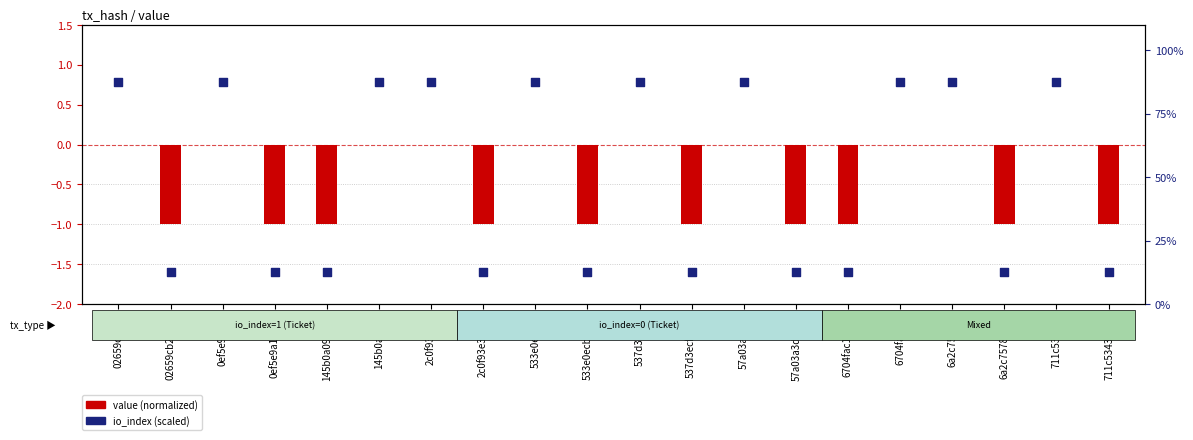

Which series contains the lowest Y value?

value (normalized)